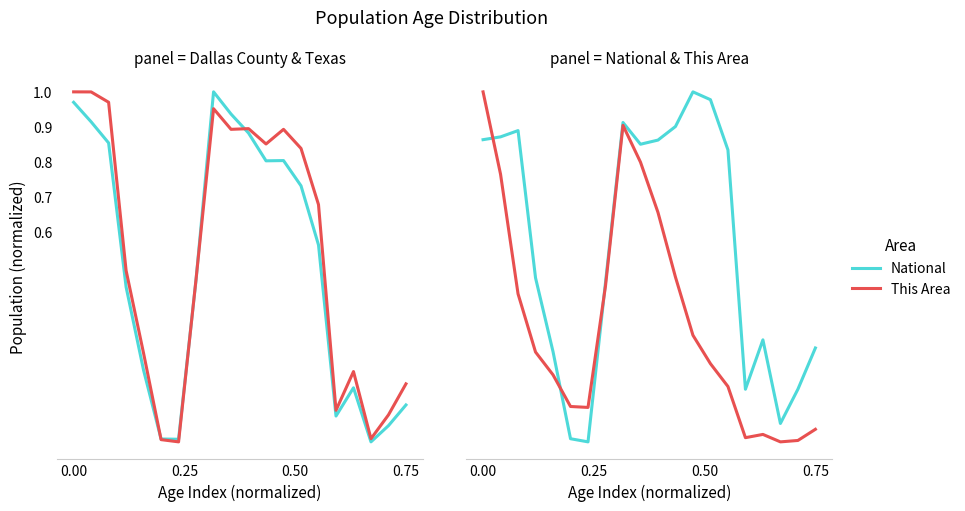

Where do National and This Area first cross each other?

0.00 and 0.25